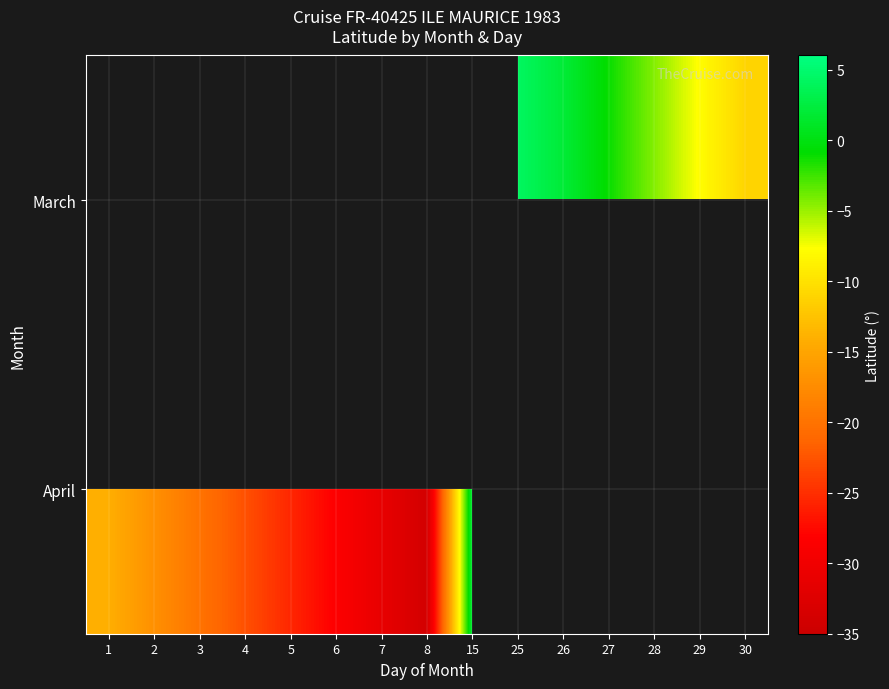

How many values in April are below zero?

8